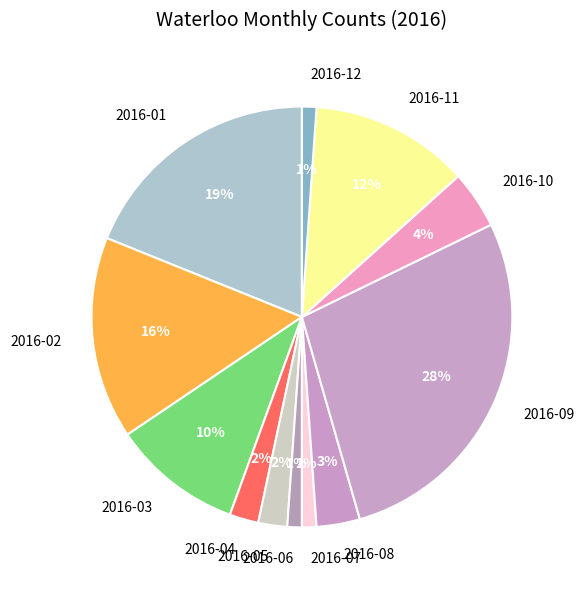

True or false: 2016-07 accounts for 1% of the total.

True